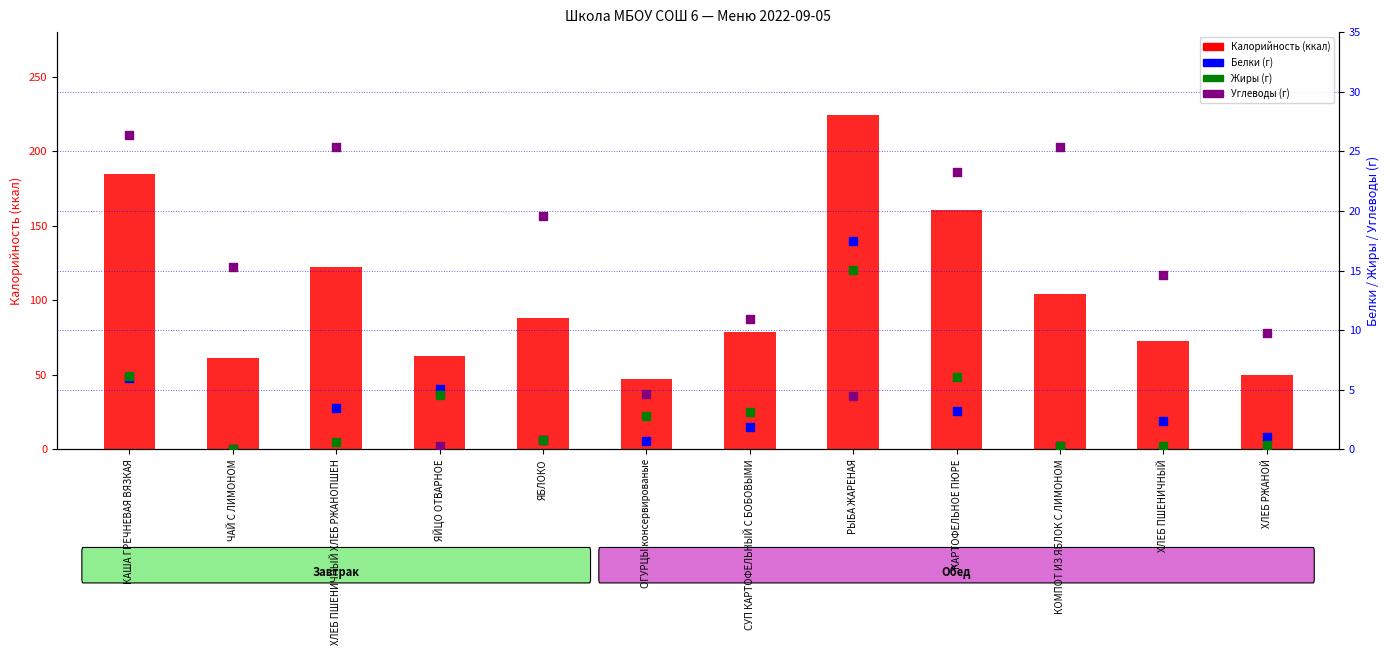

Which series has the largest total across all categories?

Калорийность